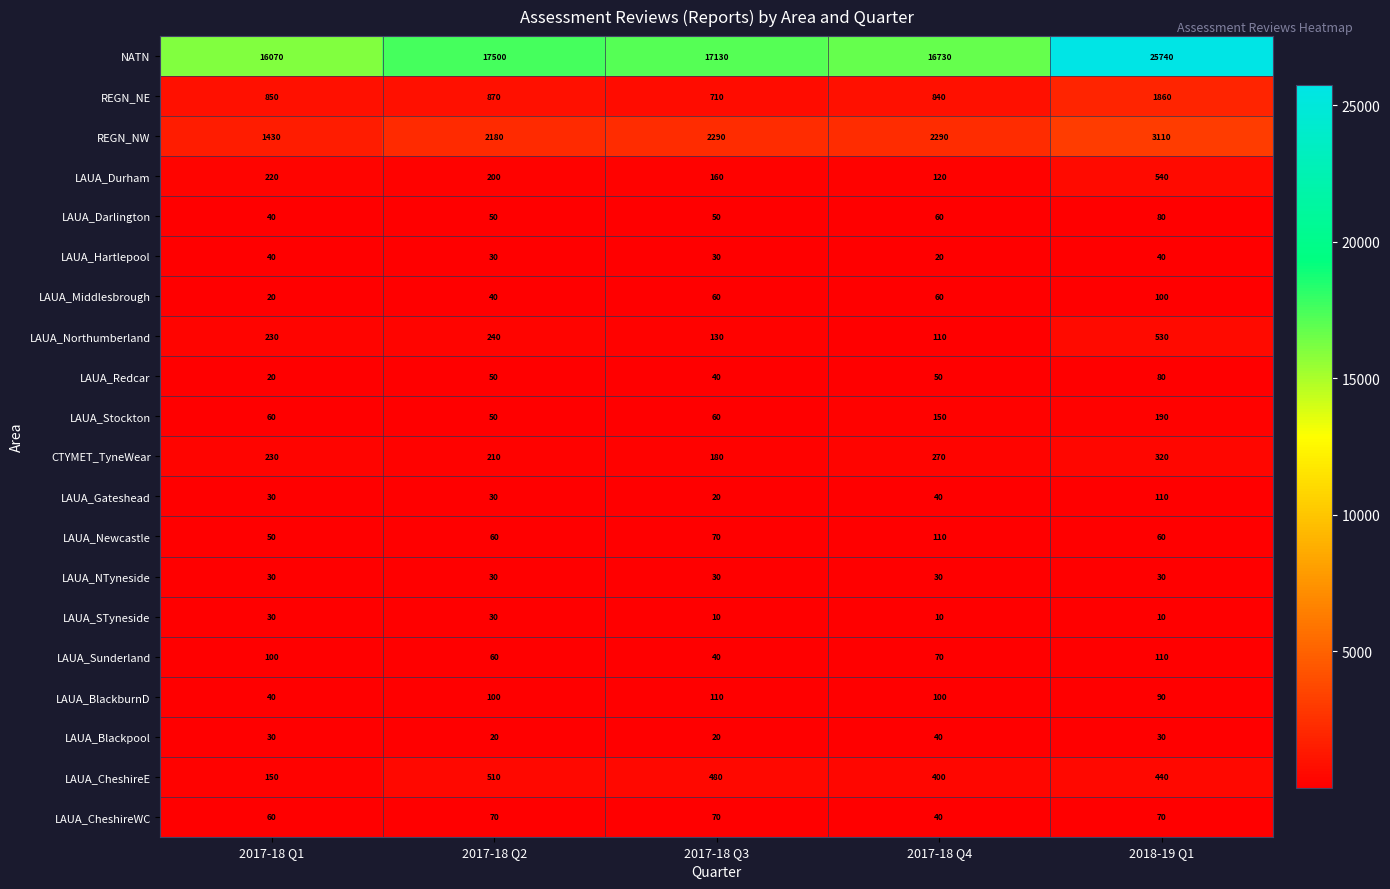

What is the total value across all series at 2017-18 Q2?

22330